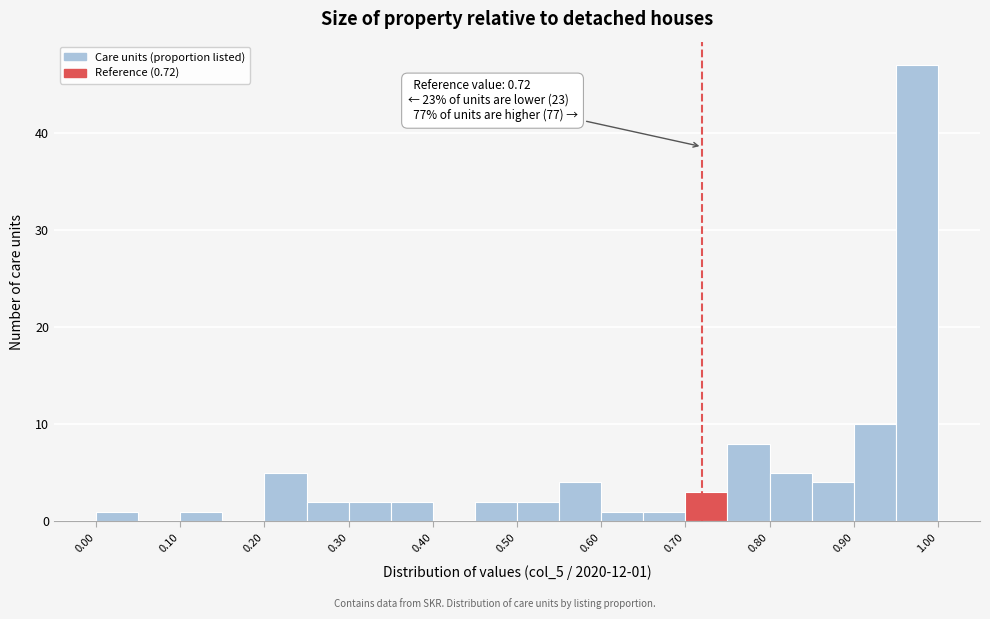

Which range on the x-axis has the tallest bar?

0.95 to 1.00